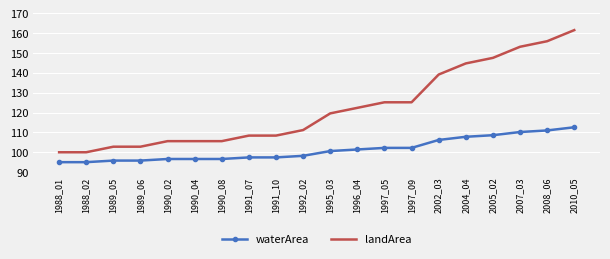

Rank the series by their average value, from highest to lowest.

landArea, waterArea